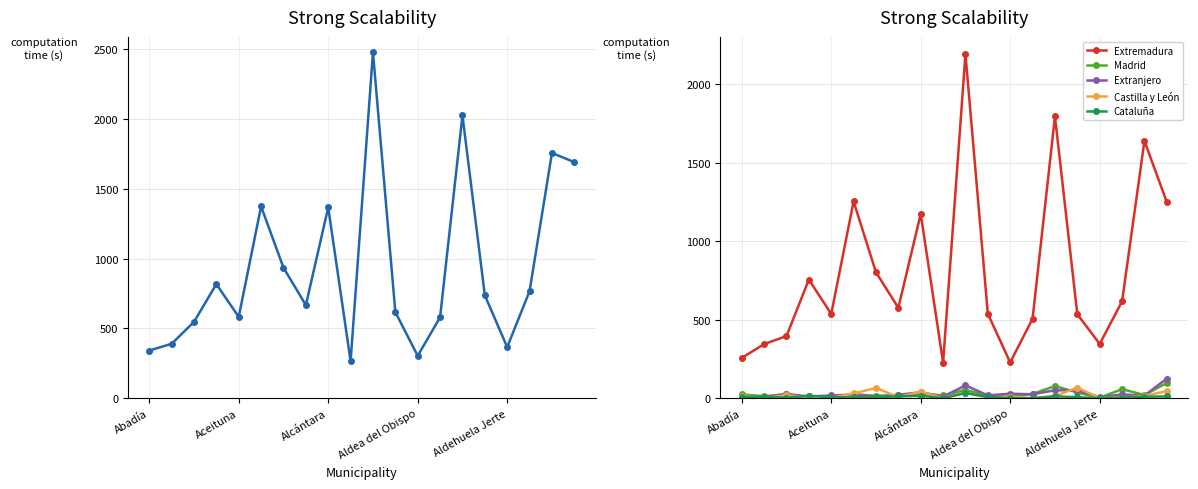

At which category is the sum across all series the highest?

10